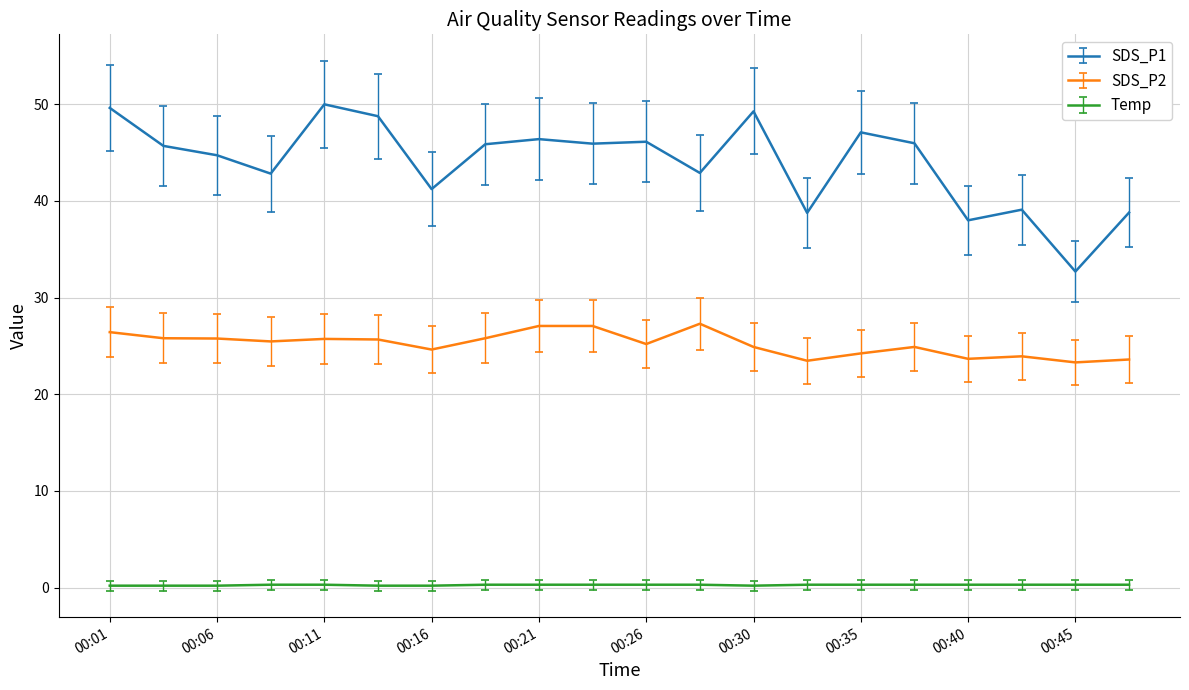

In SDS_P2, how many points are lower than both neighbors (excluding endpoints)?

6